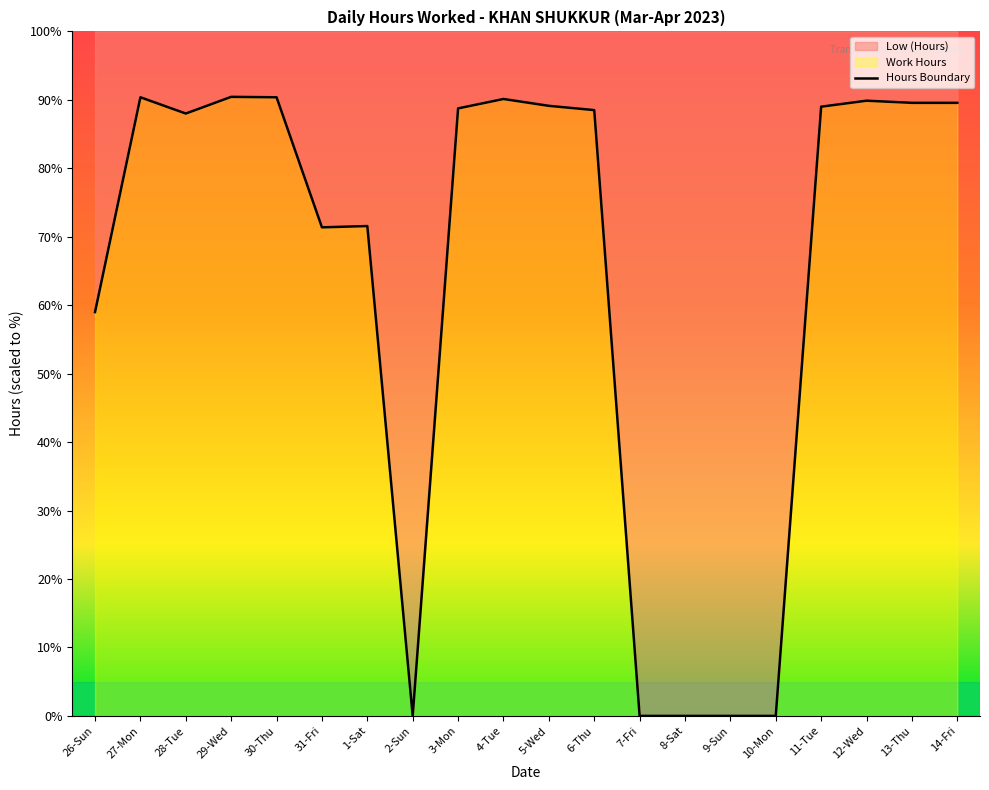

How many categories are shown in the chart?

20